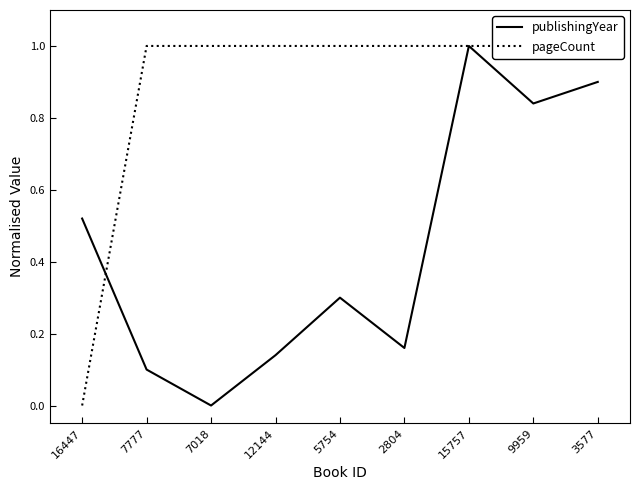

Which series has the largest total across all categories?

pageCount